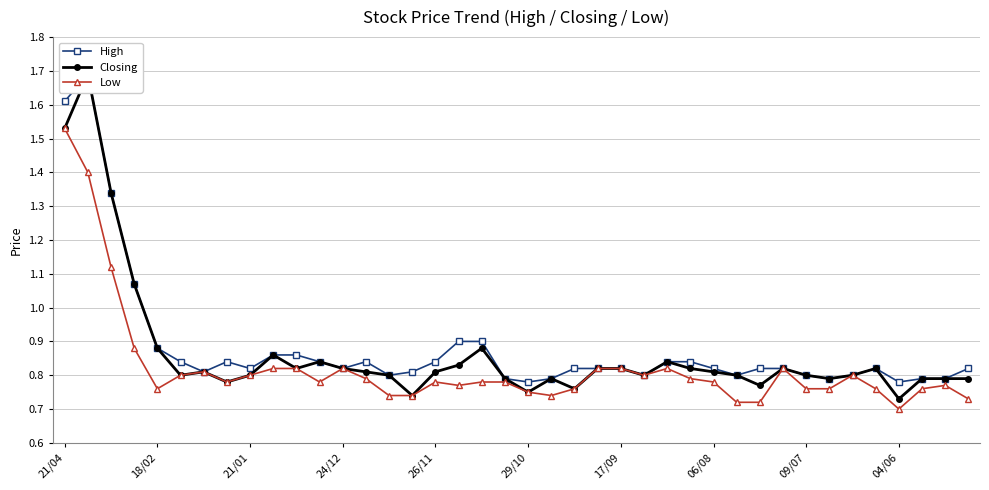

The Low series shows 1.2 at 14. True or false?

False